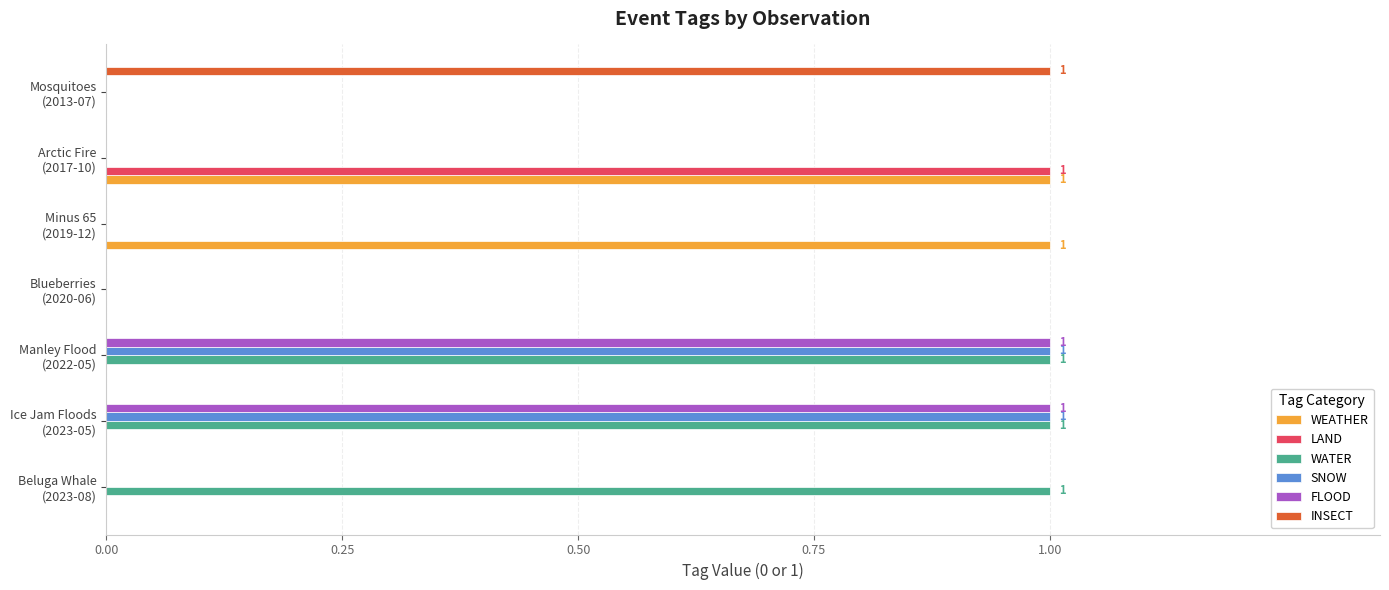

Count the WEATHER values in the range 0 to 1.

7